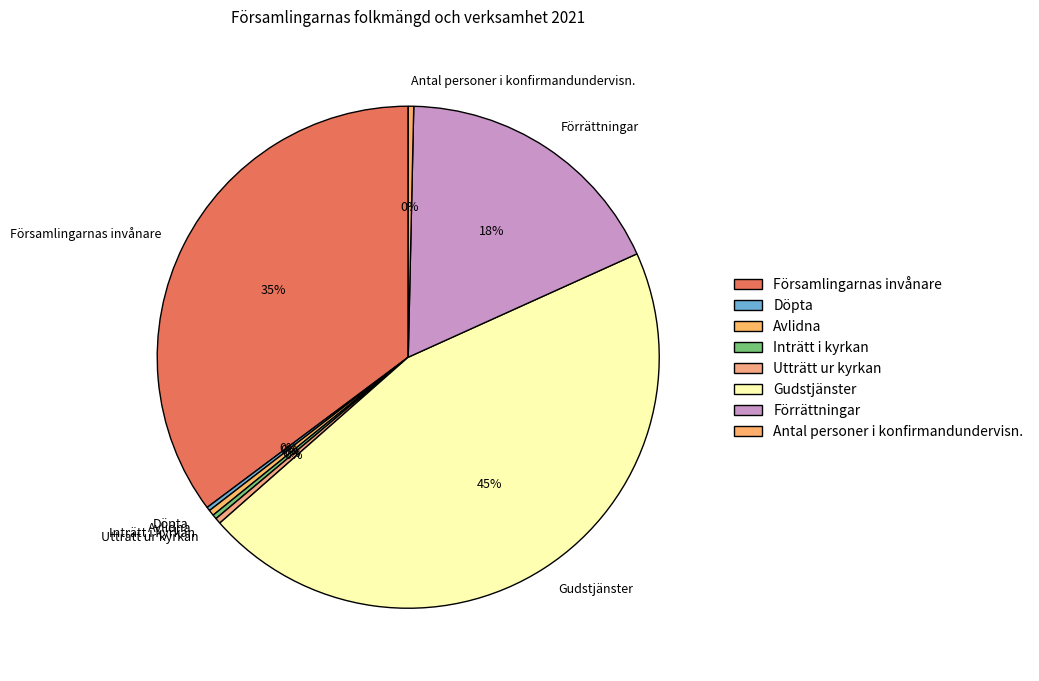

To the nearest percent, what is the average slice percentage?

12%